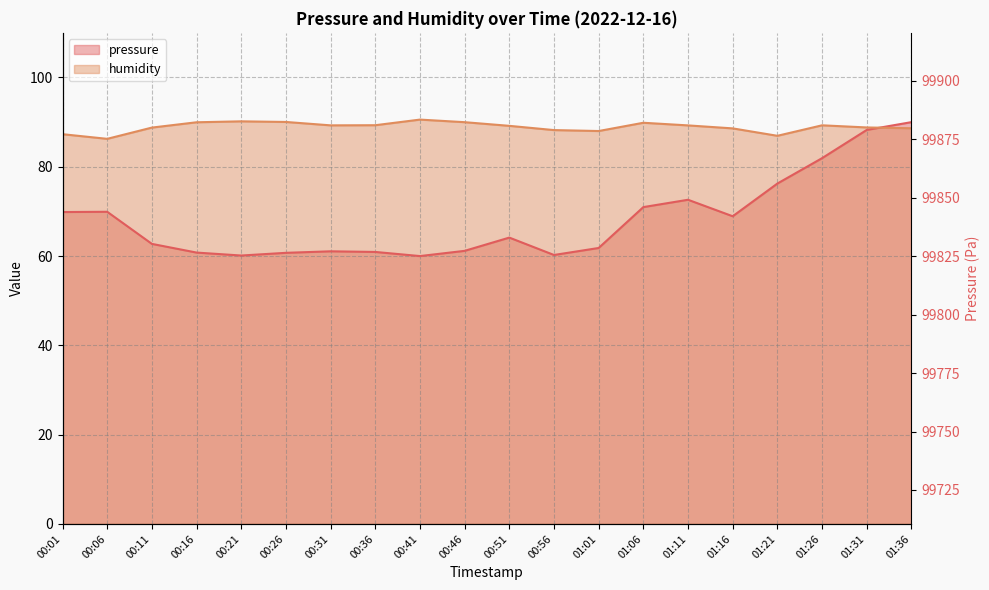

Where is humidity nearest to the value 88?

01:01